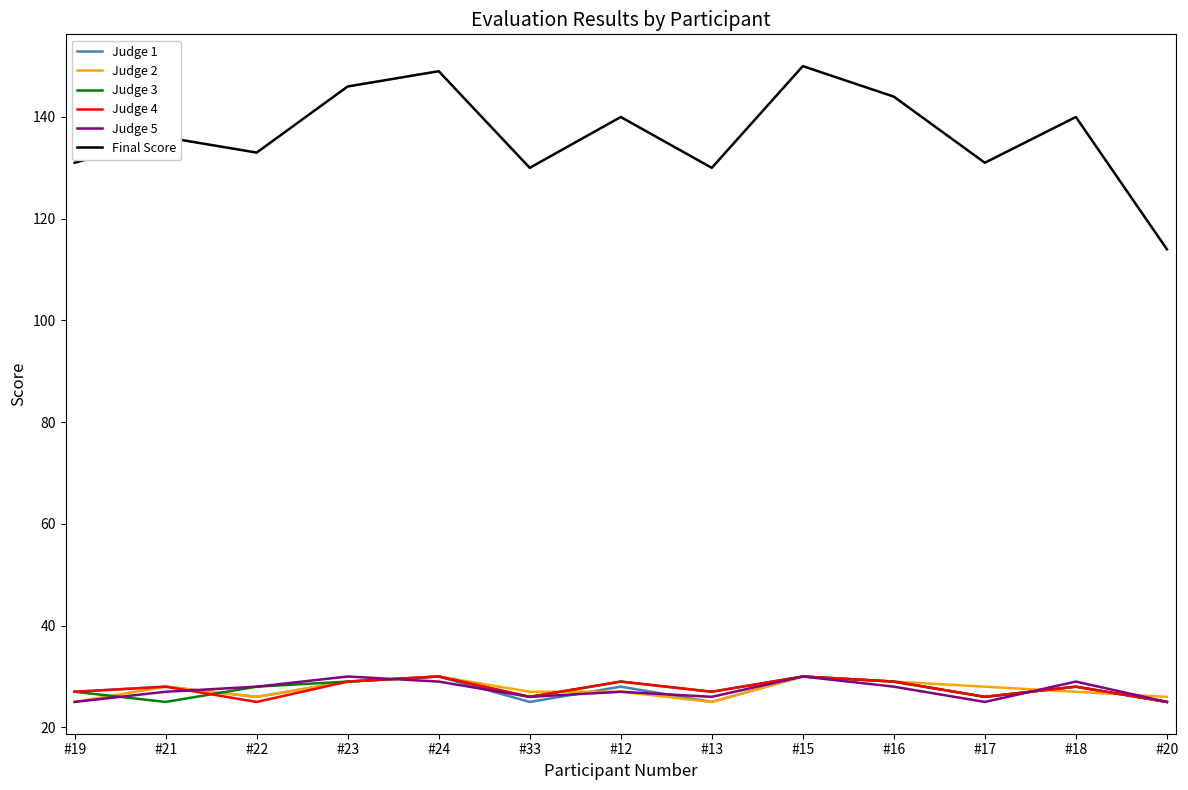

What is the difference between the second highest and minimum values in the Judge 5 series?

5